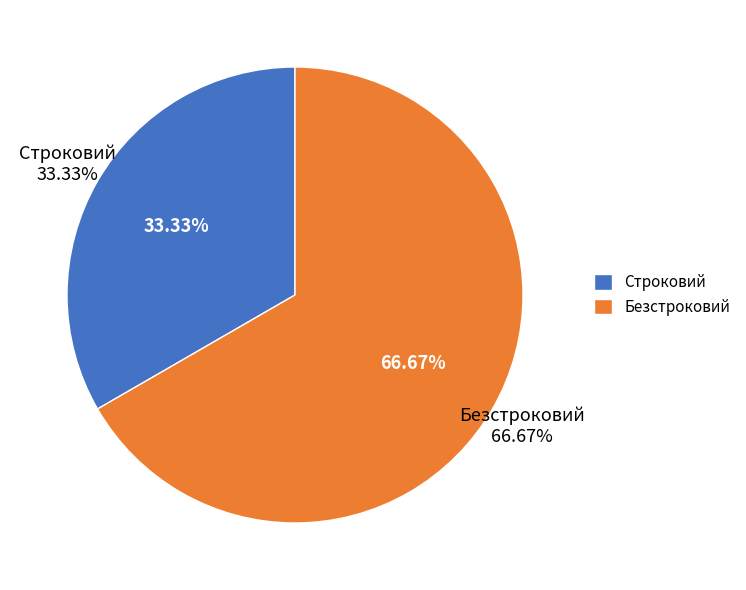

How many segments does this pie chart have?

2